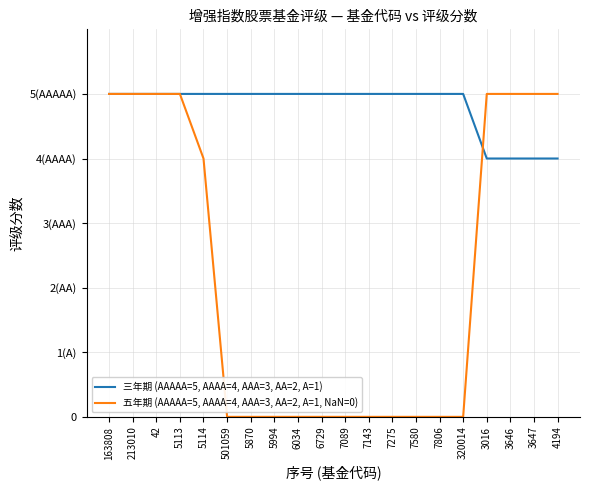

Does the chart have visible grid lines?

Yes